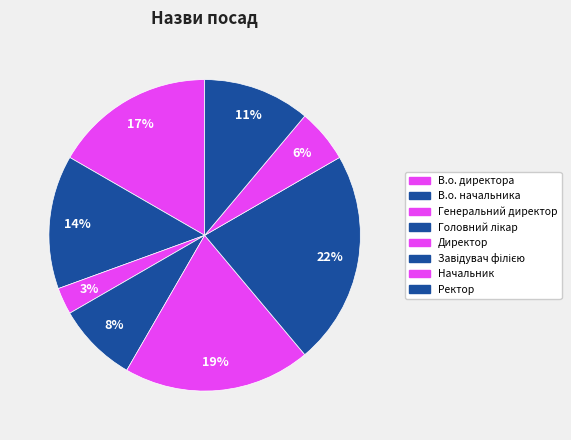

Between Директор and В.о. начальника, which is larger?

Директор